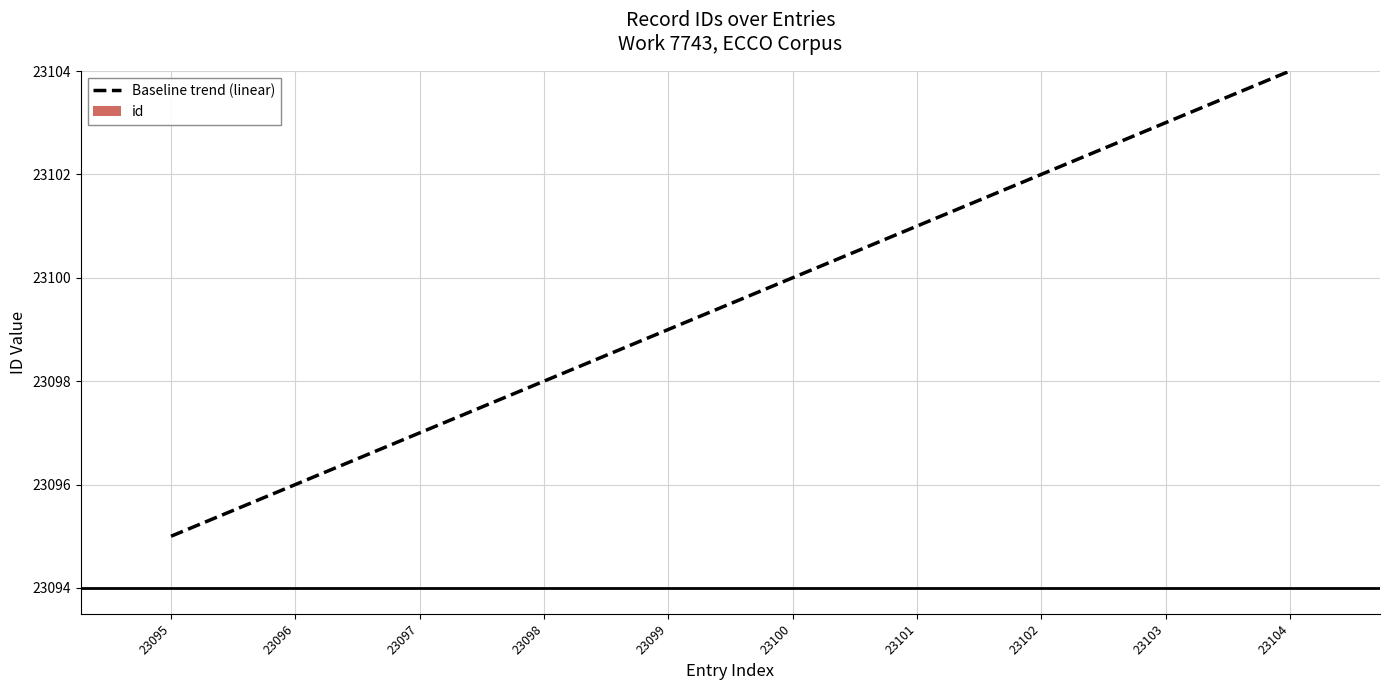

What is the change in value from 23097 to 23103?

+6